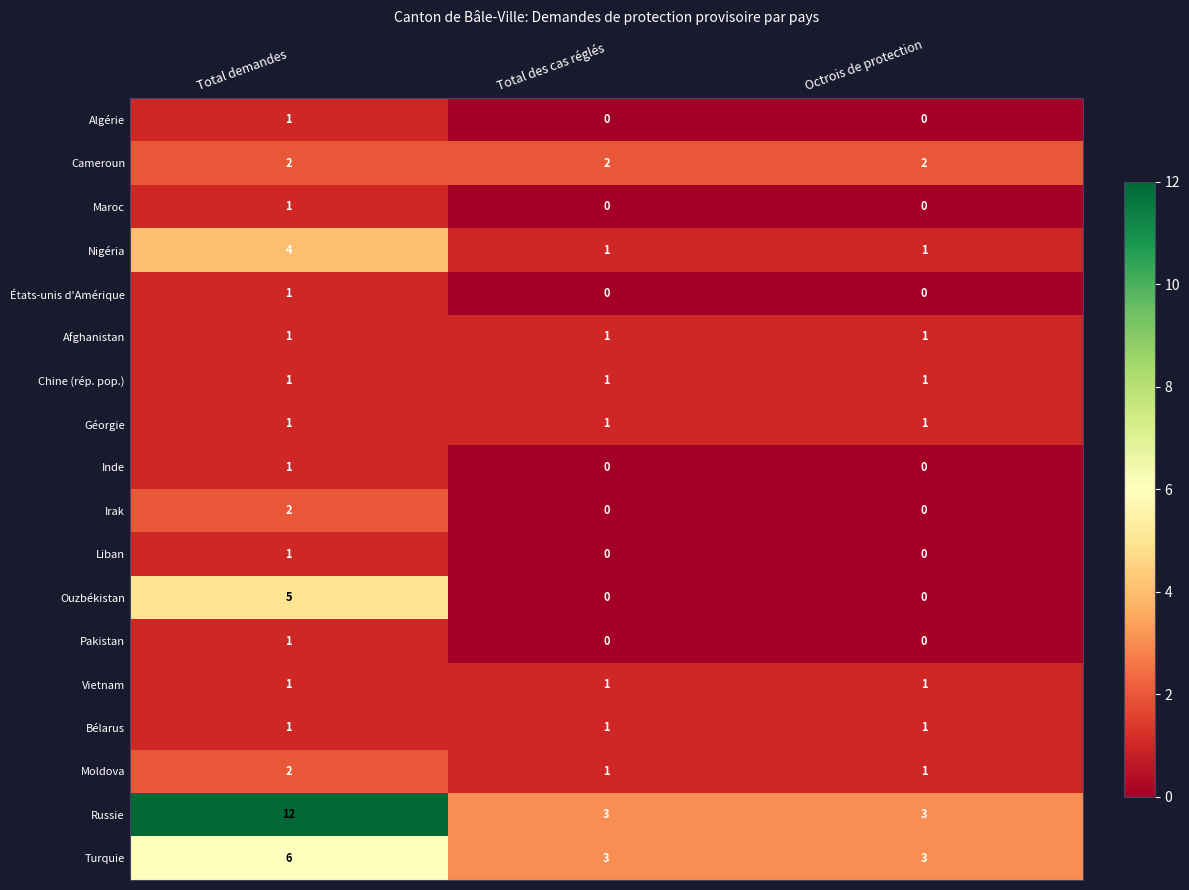

What is the difference between the maximum and minimum values in the Nigéria series?

3